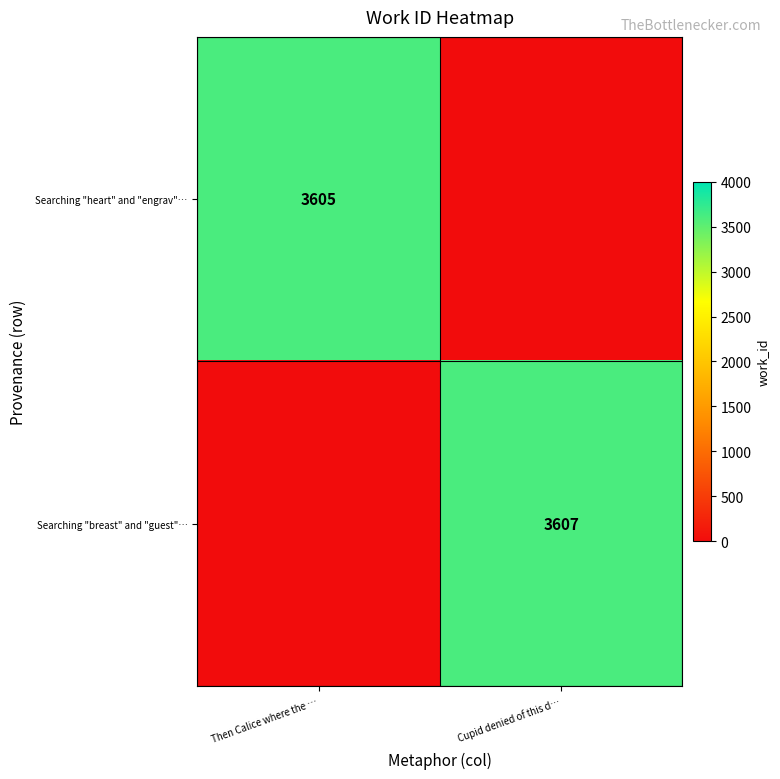

The Searching "heart" and "engrav"… series shows 3605 at Then Calice where the …. True or false?

True